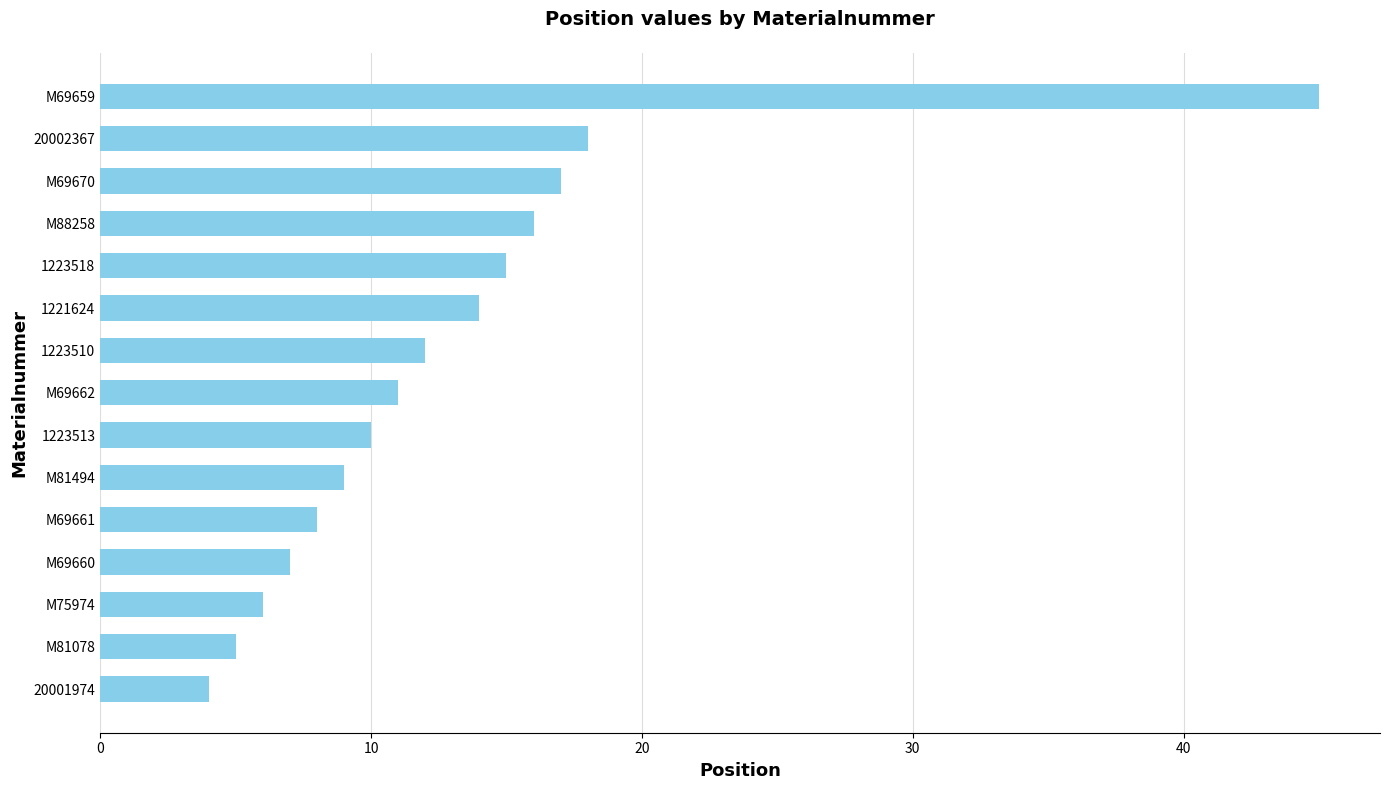

What is the sum of all values?

197